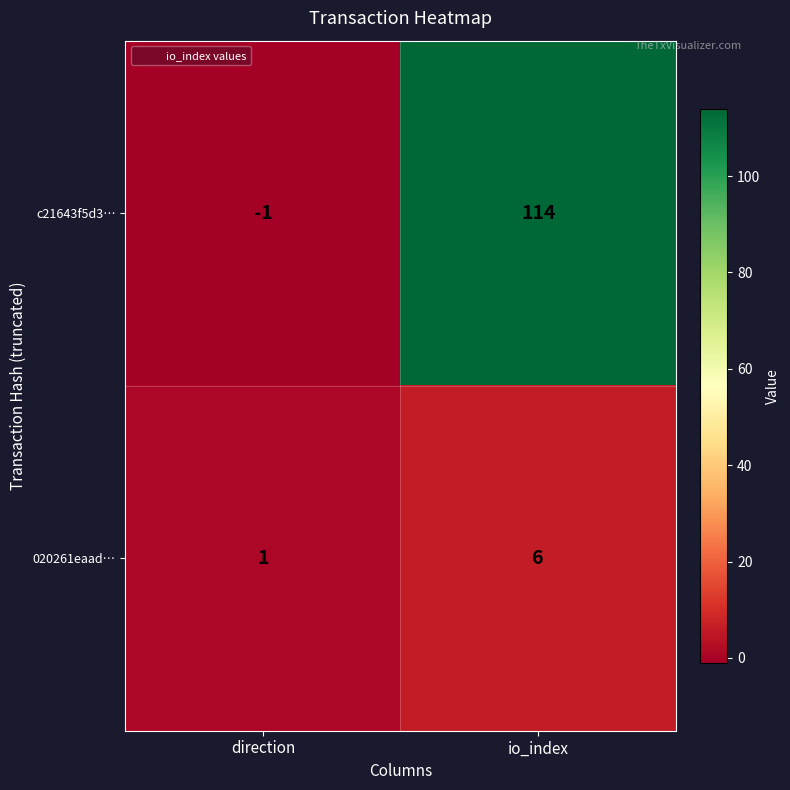

Reading right to left, what are all the values shown in this chart?

c21643f5d3…: 114	-1
020261eaad…: 6	1